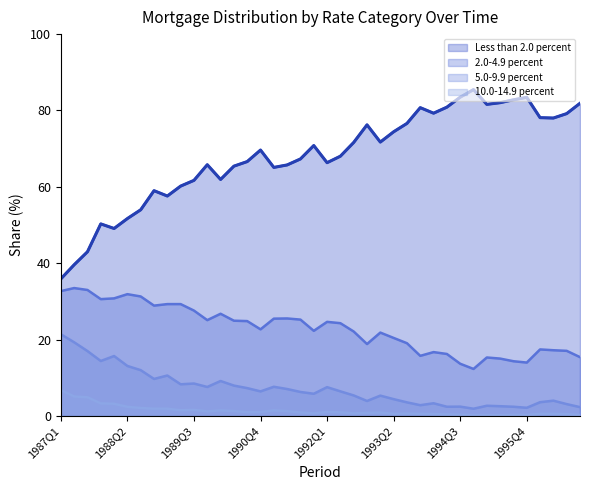

How many values in the 2.0-4.9 percent series are below 24?

20